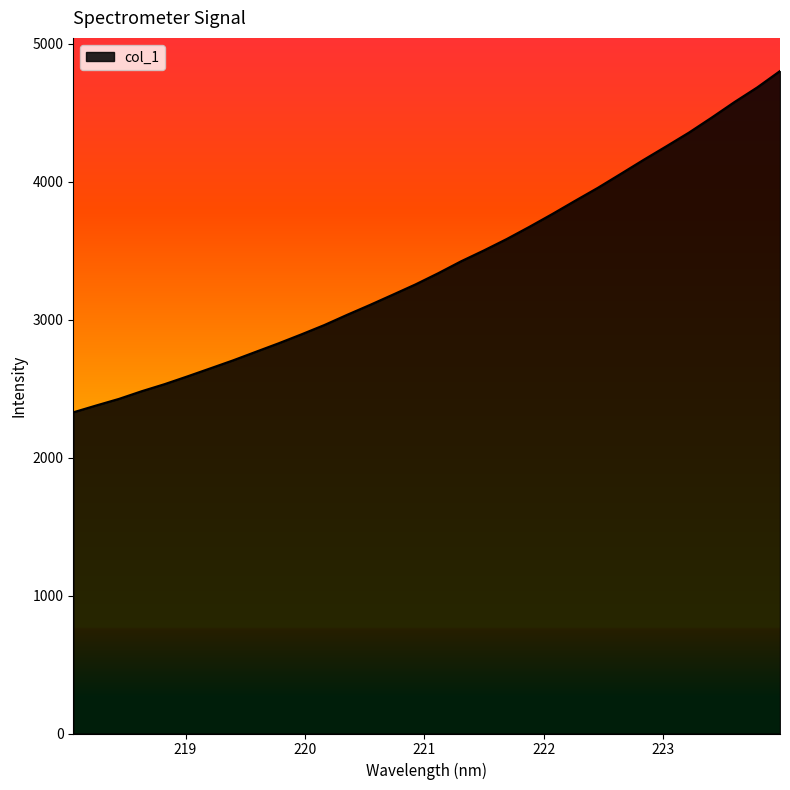

How many values are below 3336?

16